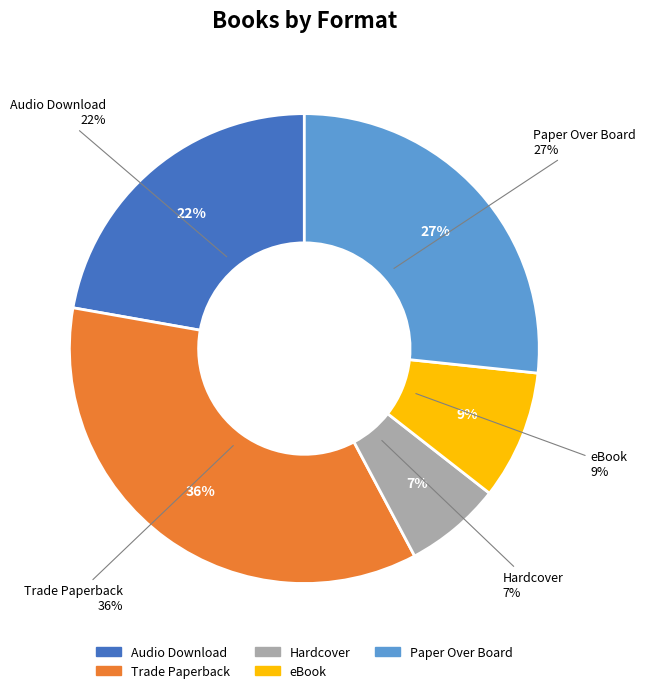

Which slice is the smallest?

Hardcover